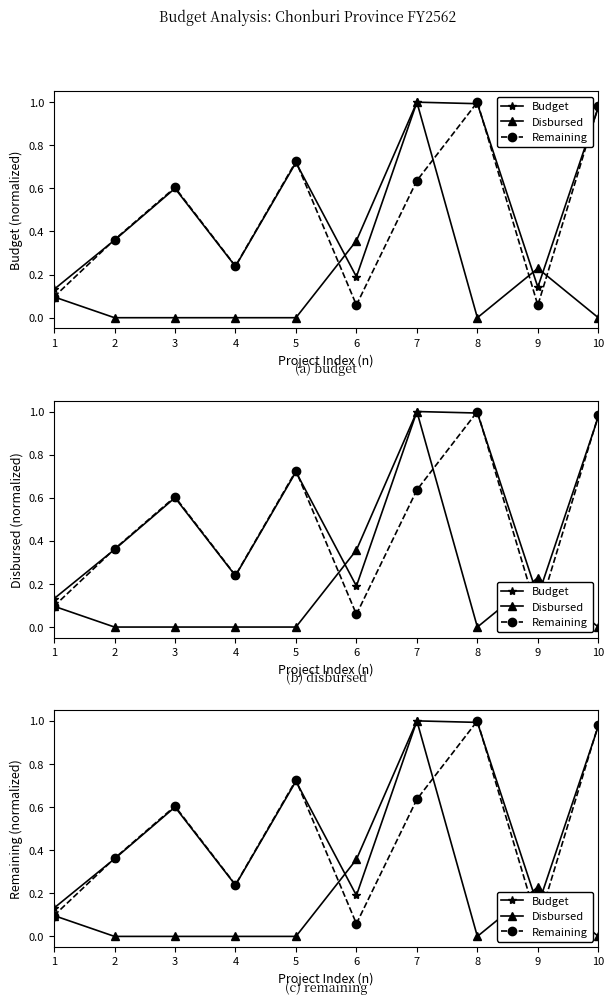

What is the greatest value displayed?

1.0